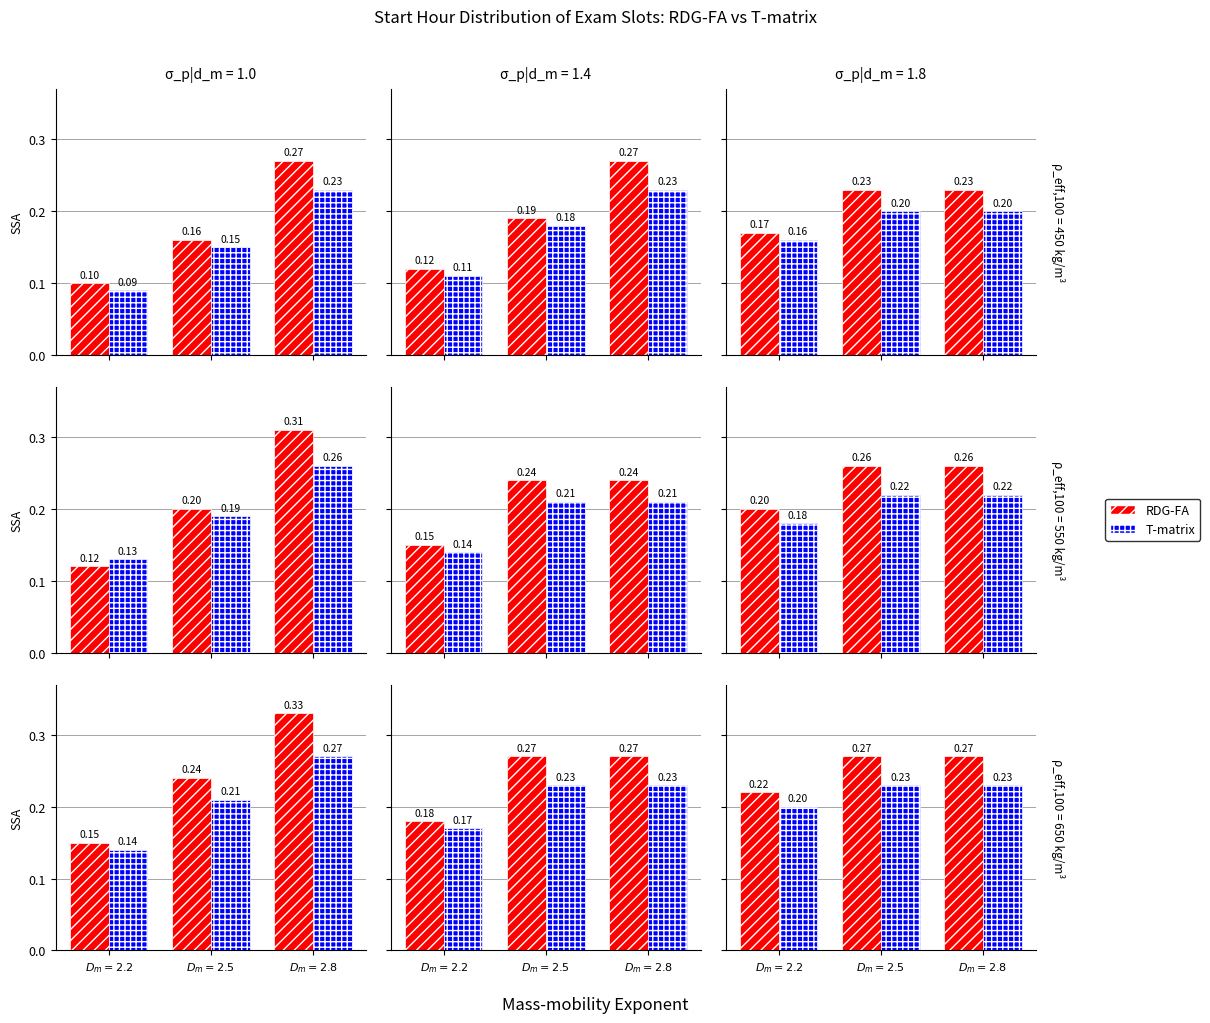

What is the label of the 1st bar from the left?

$D_m=2.2$